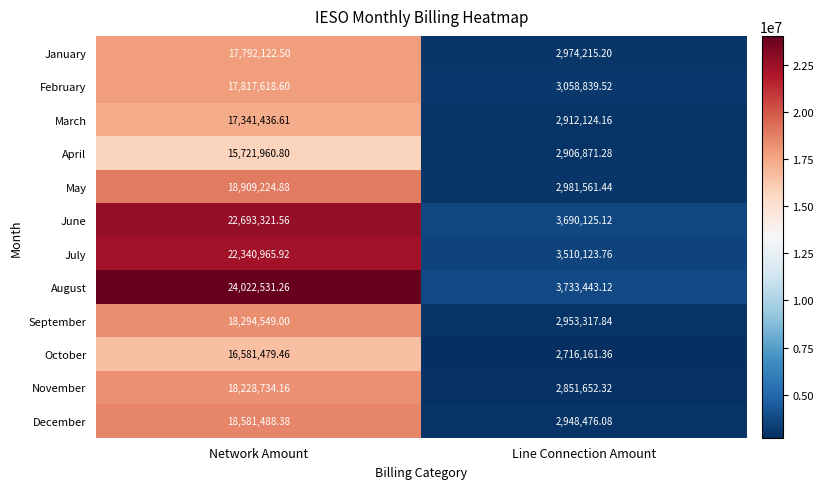

Is the value of November at Line Connection Amount greater than the value of October at Network Amount?

No